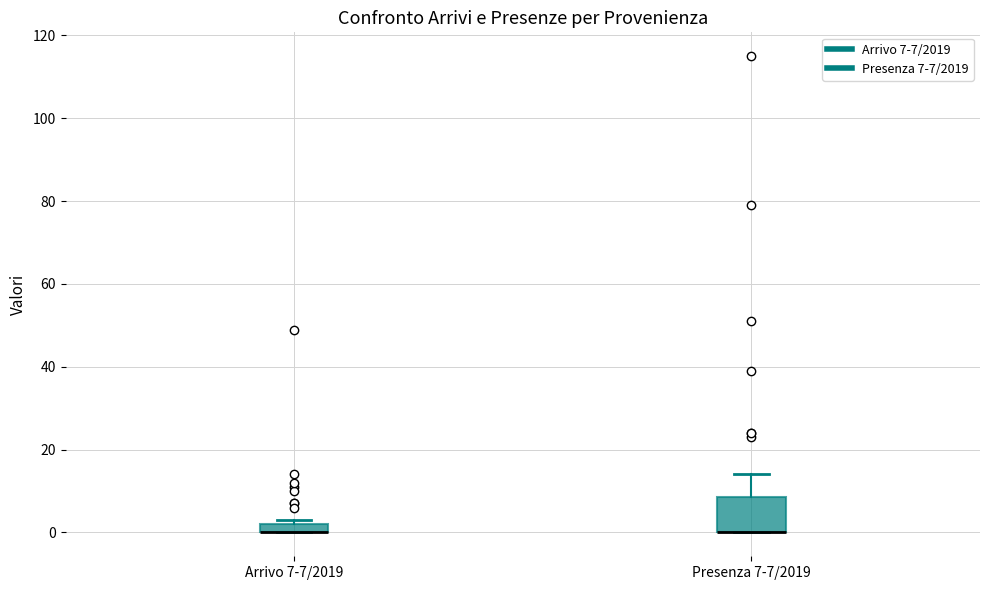

Comparing the boxes themselves (not the whiskers), which one is the tallest?

Presenza 7-7/2019